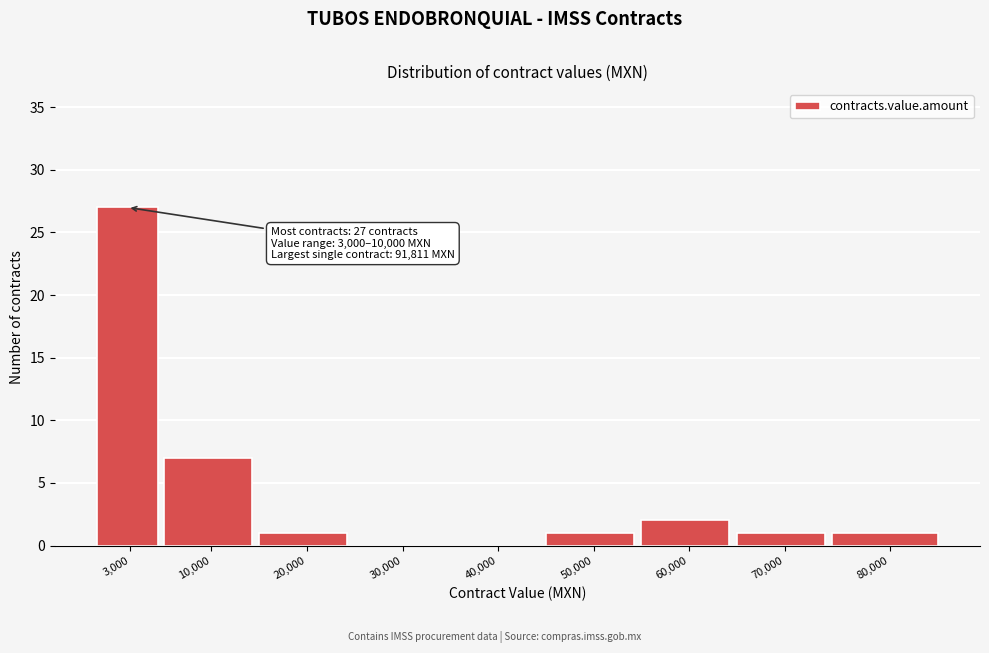

Reading right to left, what are all the values shown in this chart?

80,000=1	70,000=1	60,000=2	50,000=1	40,000=0	30,000=0	20,000=1	10,000=7	3,000=27